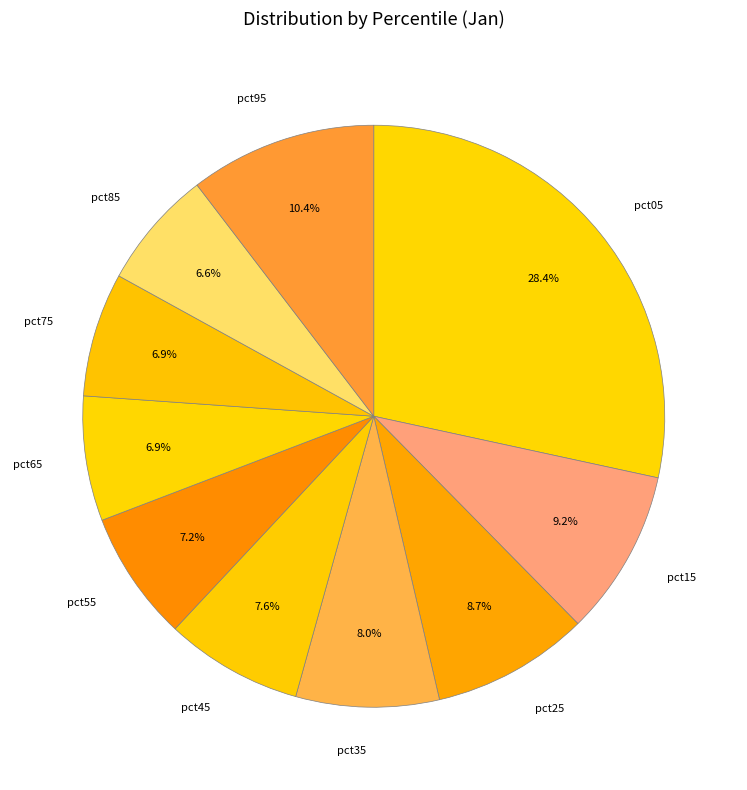

What percentage is NOT represented by pct75?

93.1%